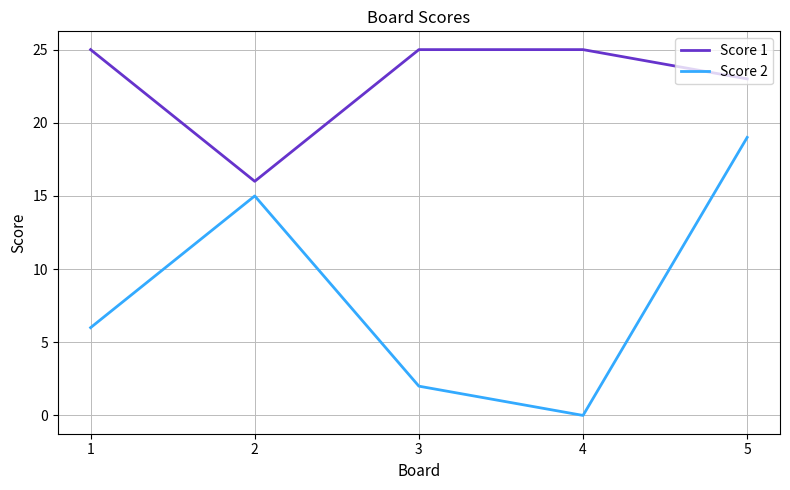

What is the sum of all Score 2 values?

42